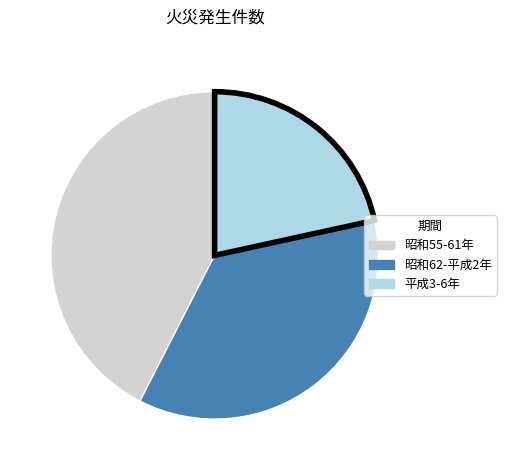

Is there any slice that represents more than half of the pie?

No